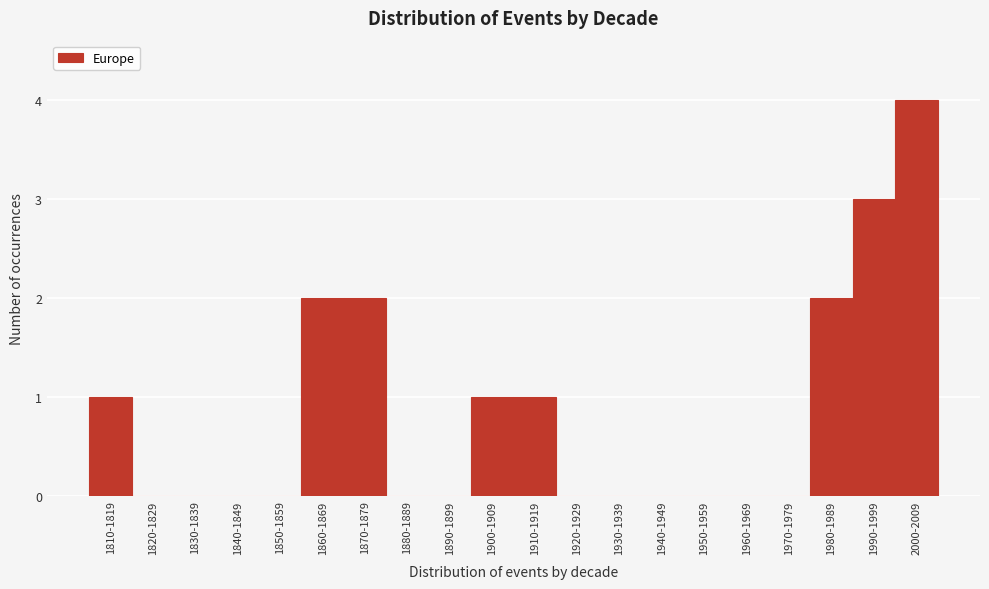

Reading left to right, transcribe all the data shown in this chart.

1810-1819=1	1820-1829=0	1830-1839=0	1840-1849=0	1850-1859=0	1860-1869=2	1870-1879=2	1880-1889=0	1890-1899=0	1900-1909=1	1910-1919=1	1920-1929=0	1930-1939=0	1940-1949=0	1950-1959=0	1960-1969=0	1970-1979=0	1980-1989=2	1990-1999=3	2000-2009=4